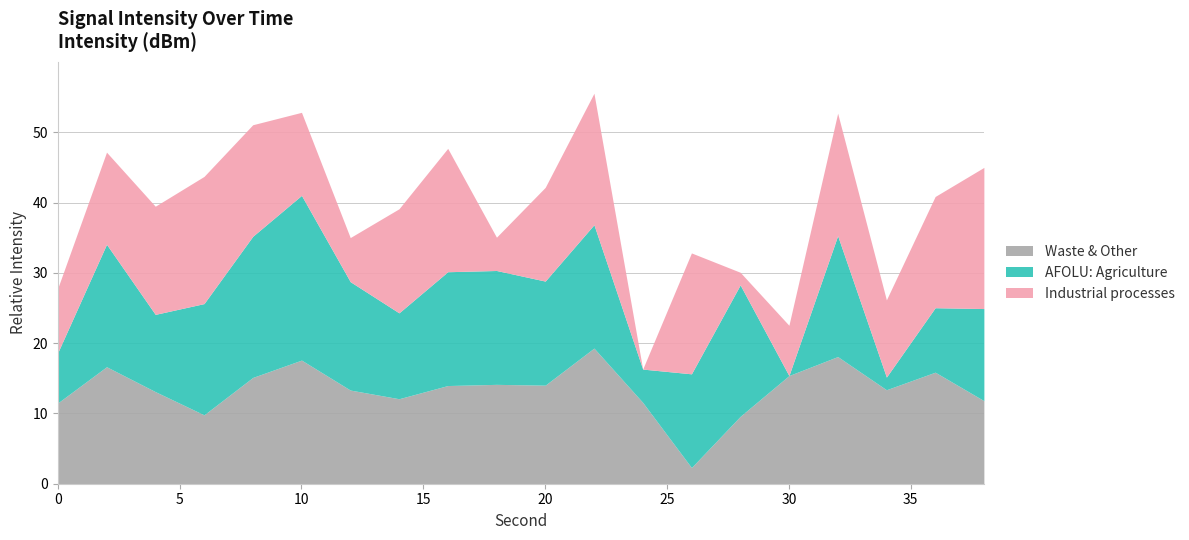

Where is the first local maximum for AFOLU: Agriculture?

2